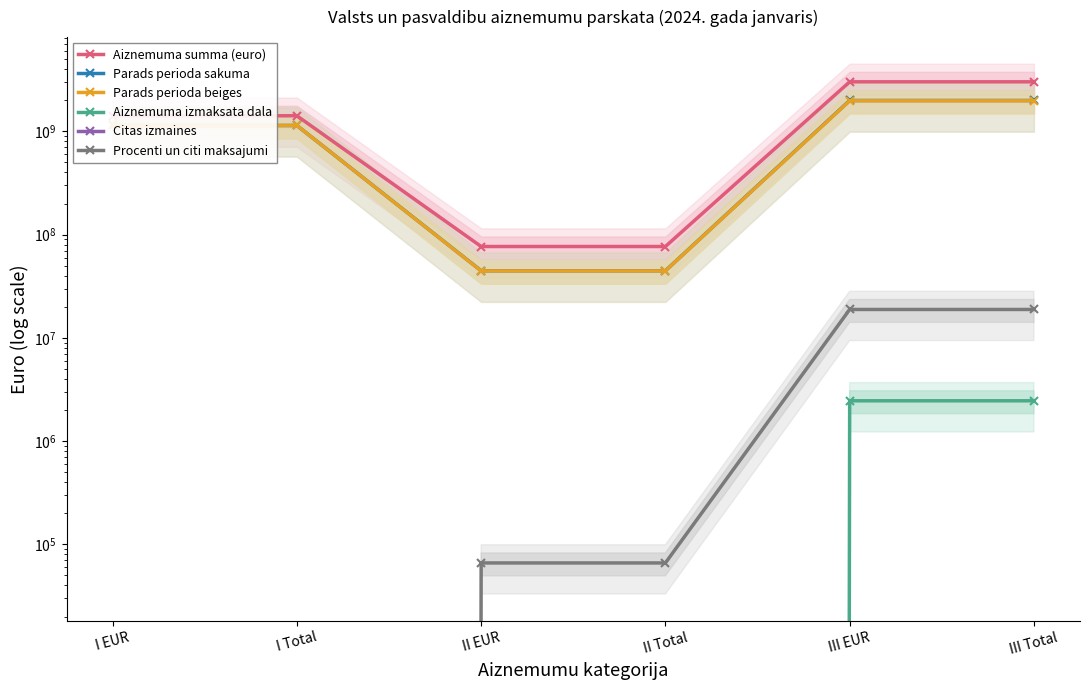

How many data points in Parads perioda sakuma are above 1140734375?

4